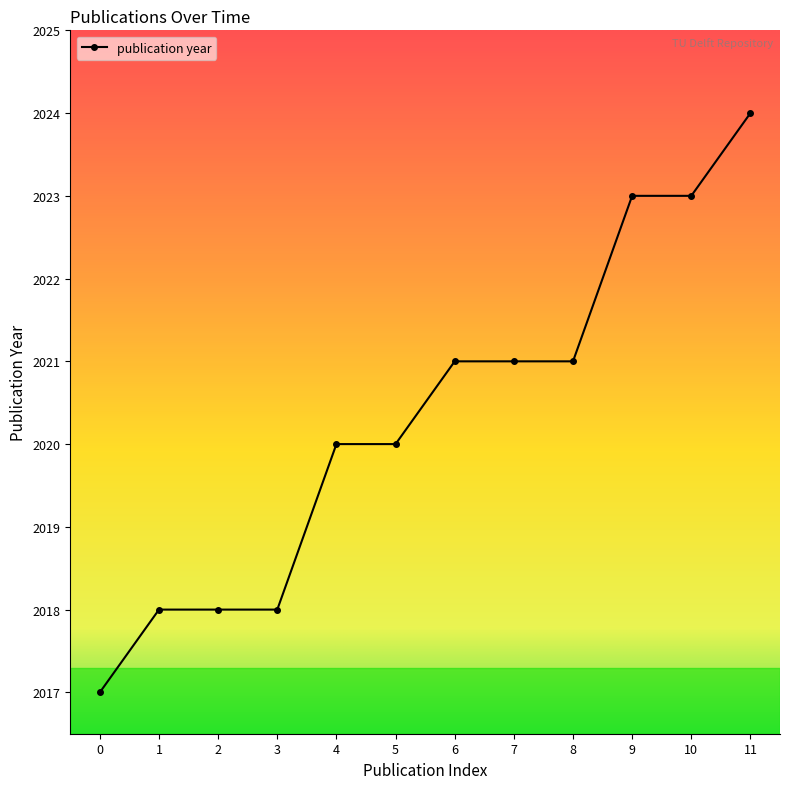

True or false: the data shows 2021 at 8.

True